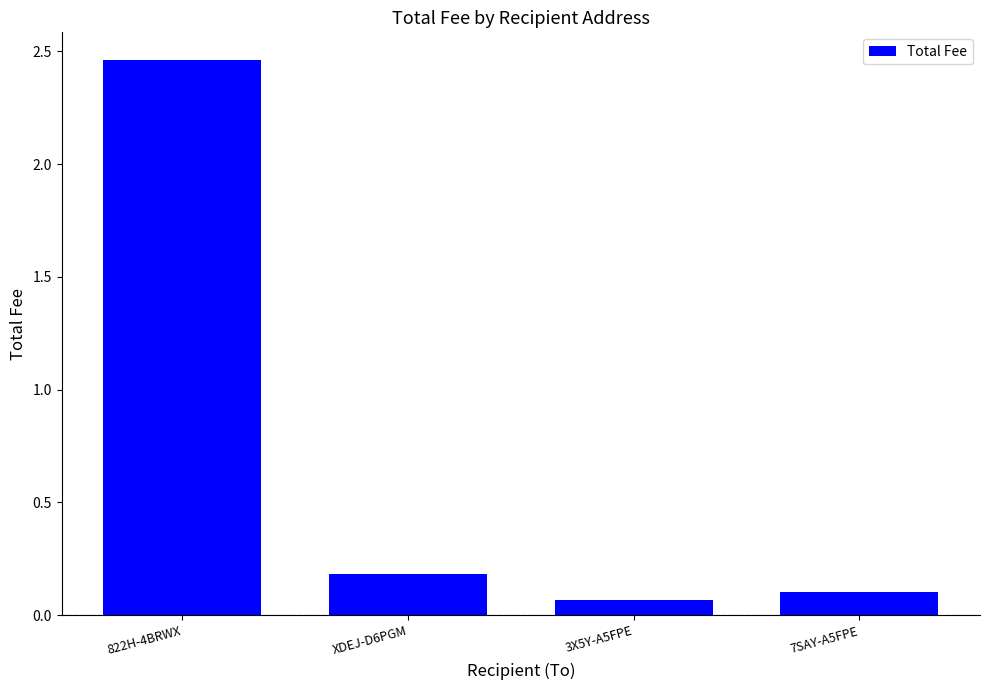

What is the sum of all values?

2.8